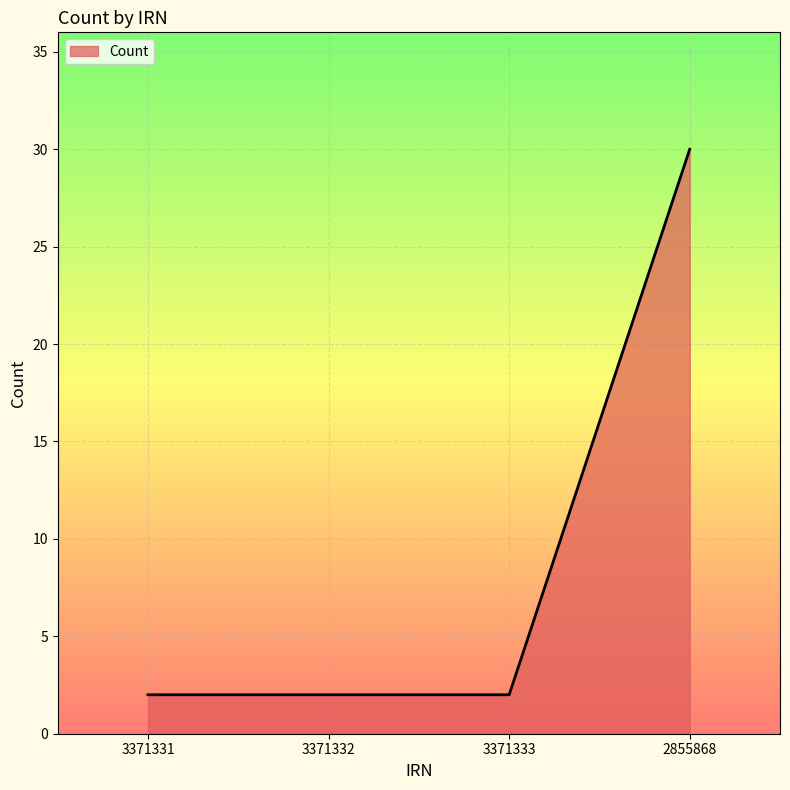

True or false: the data has more than 1 interior local peaks.

False